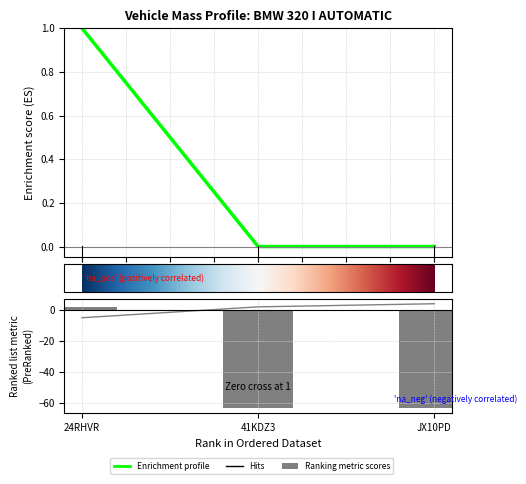

Reading left to right, extract all data points from this chart.

massa_ledig_voertuig: 24RHVR=1.0	41KDZ3=0.0	JX10PD=0.0
massa_rijklaar: 24RHVR=2.0	41KDZ3=-63.0	JX10PD=-63.0
jaar_laatste_registratie_tellerstand: 24RHVR=-5.0	41KDZ3=2.0	JX10PD=4.0